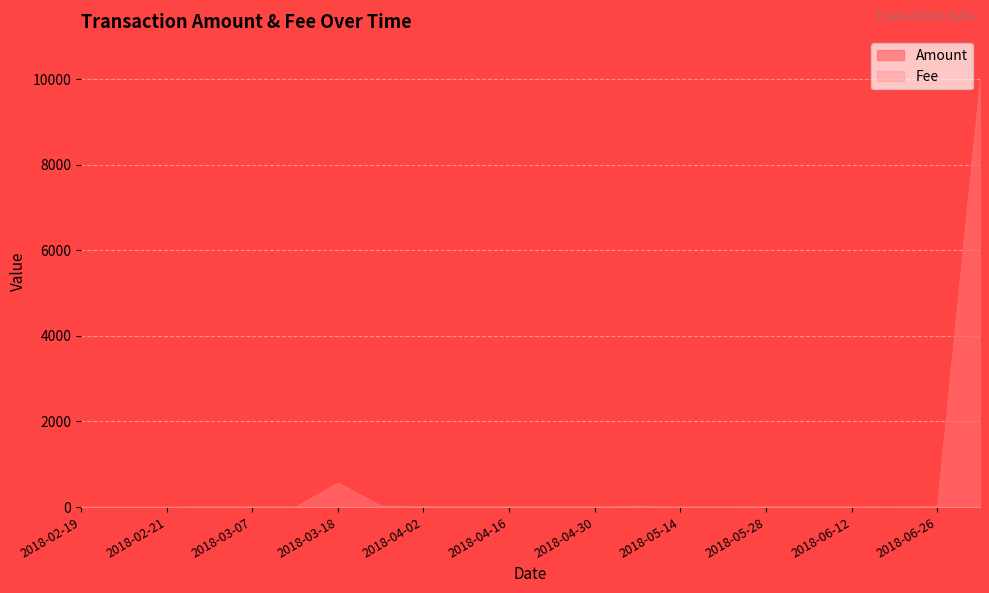

Between which two adjacent categories do Fee and Amount first intersect?

2018-02-28 and 2018-02-21